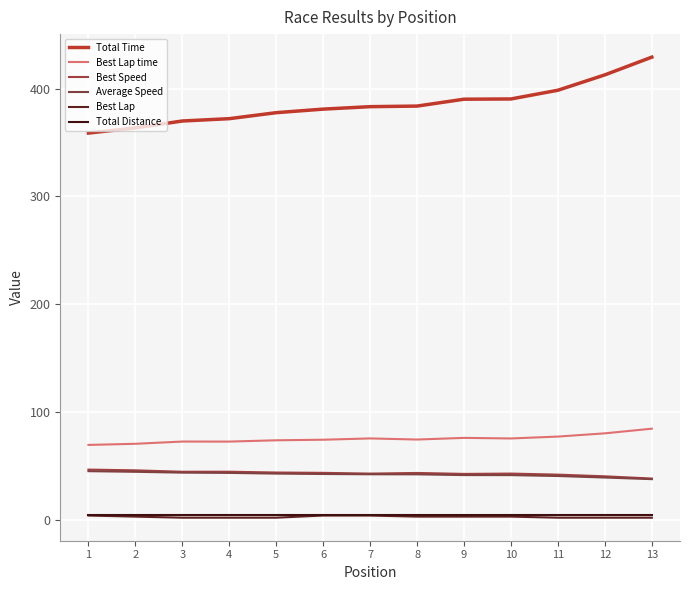

What is the maximum value shown in the chart?

429.2